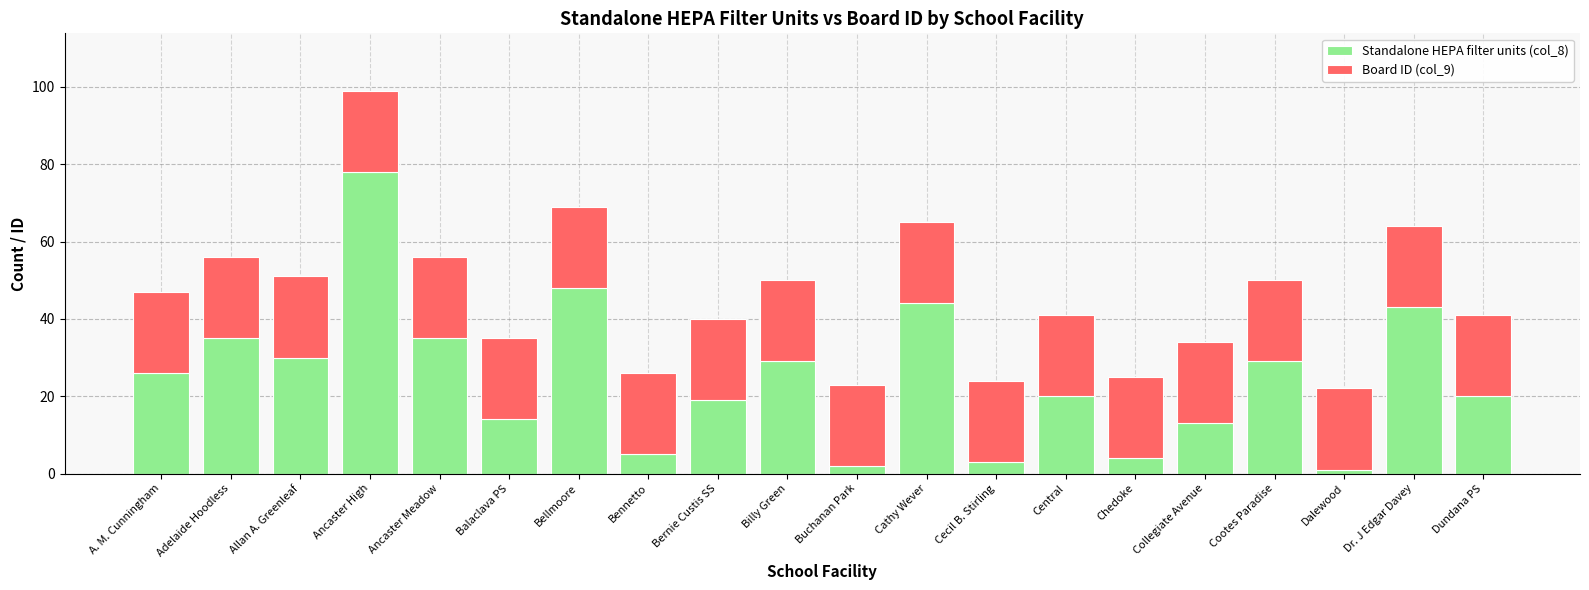

Is it true that Standalone HEPA filter units (col_8) equals 29 at Cootes Paradise?

True